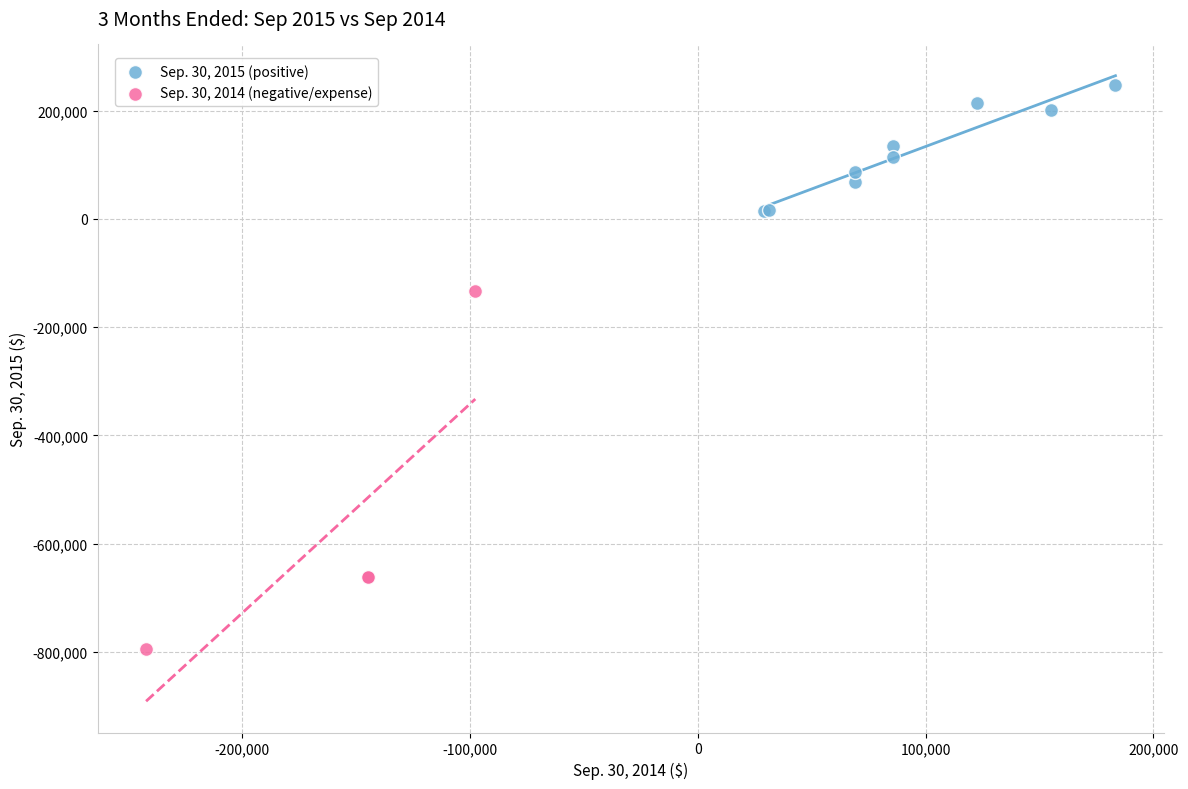

Which series reaches the maximum Y coordinate?

Sep. 30, 2015 (positive)